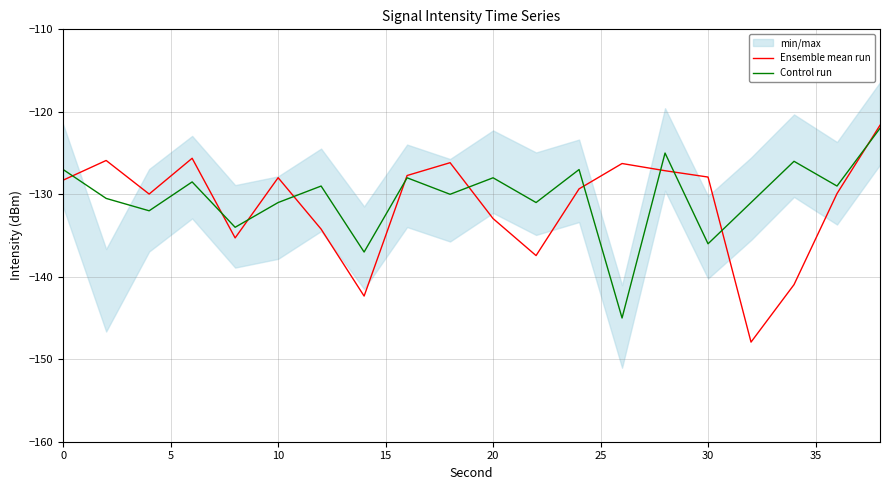

What is the maximum value shown in the chart?

-121.6